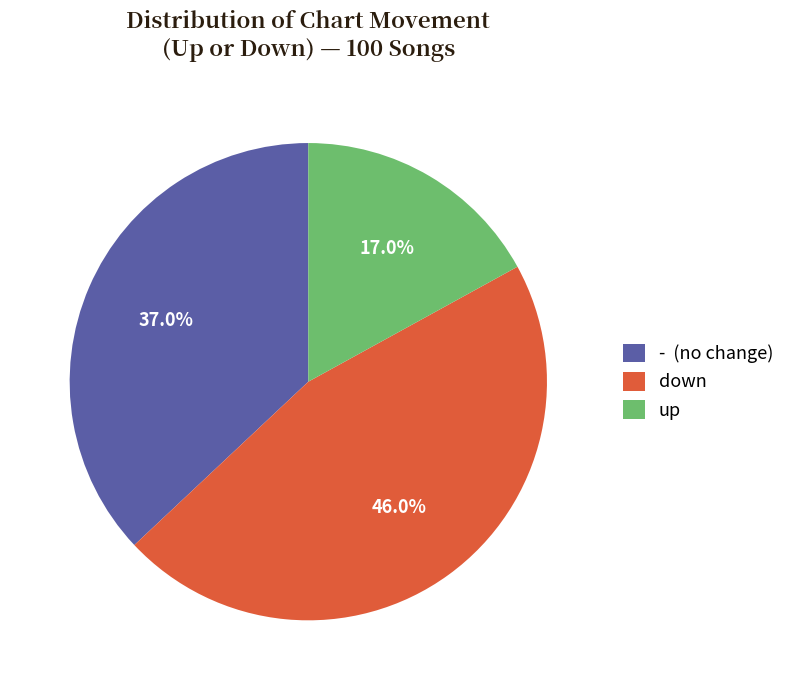

Which slice is the smallest?

up